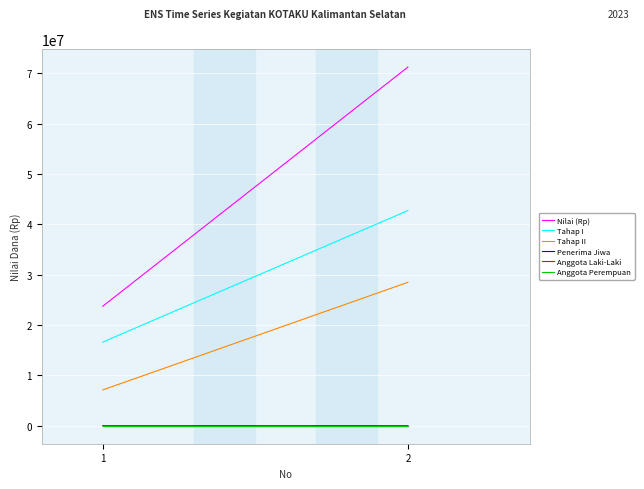

What is the value of the Tahap I point at the 1st from the left?

16625000